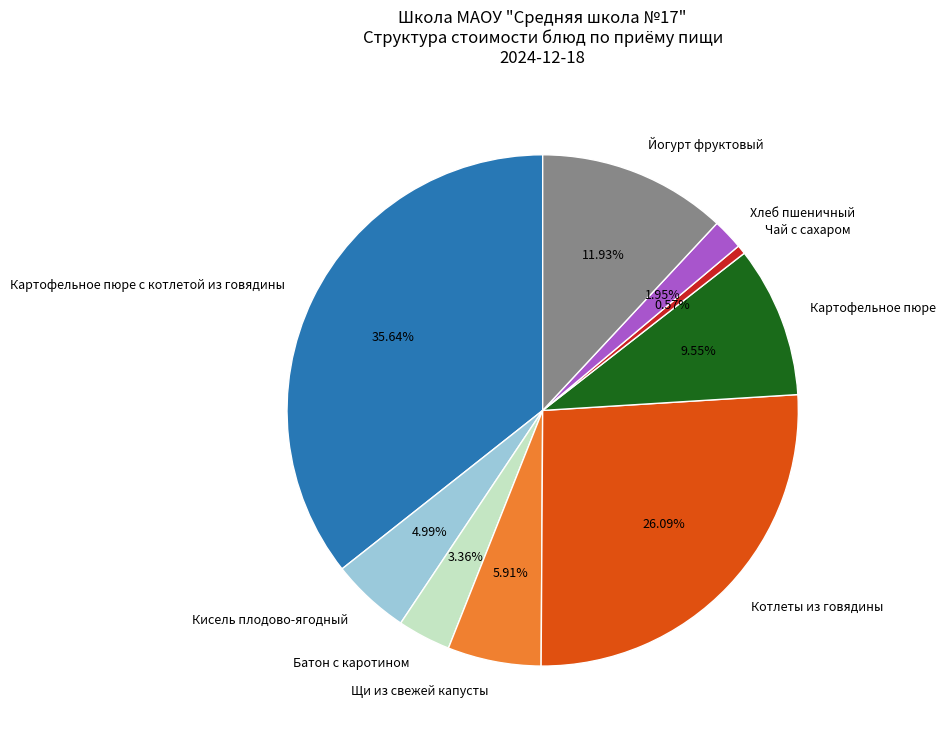

Approximately how many times larger is the value at Кисель плодово-ягодный compared to Картофельное пюре?

0.5